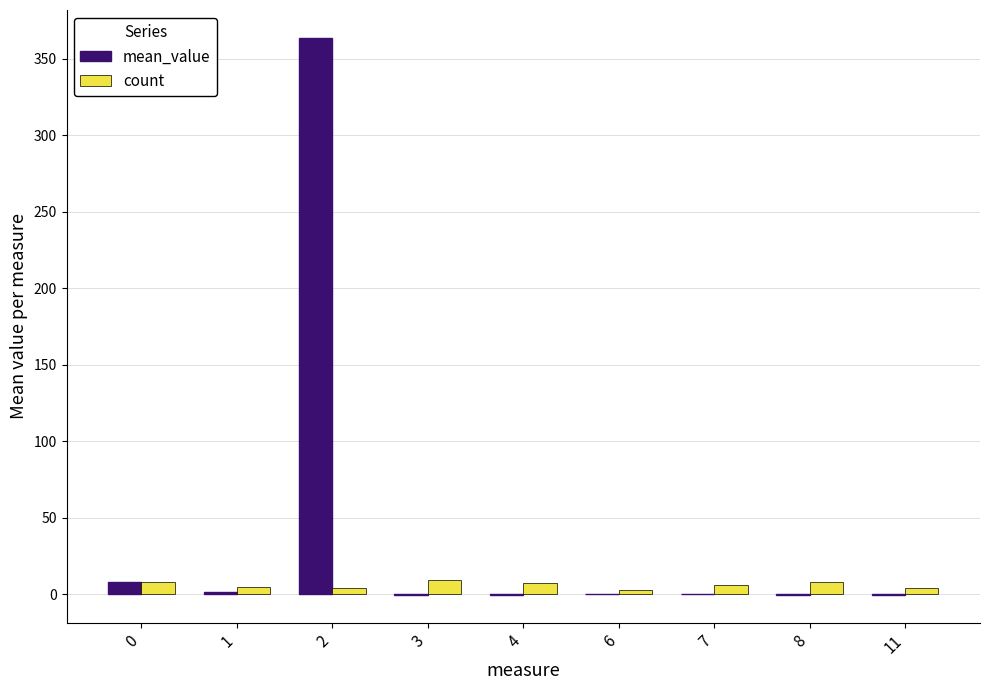

What is the sum of all count values?

54.0